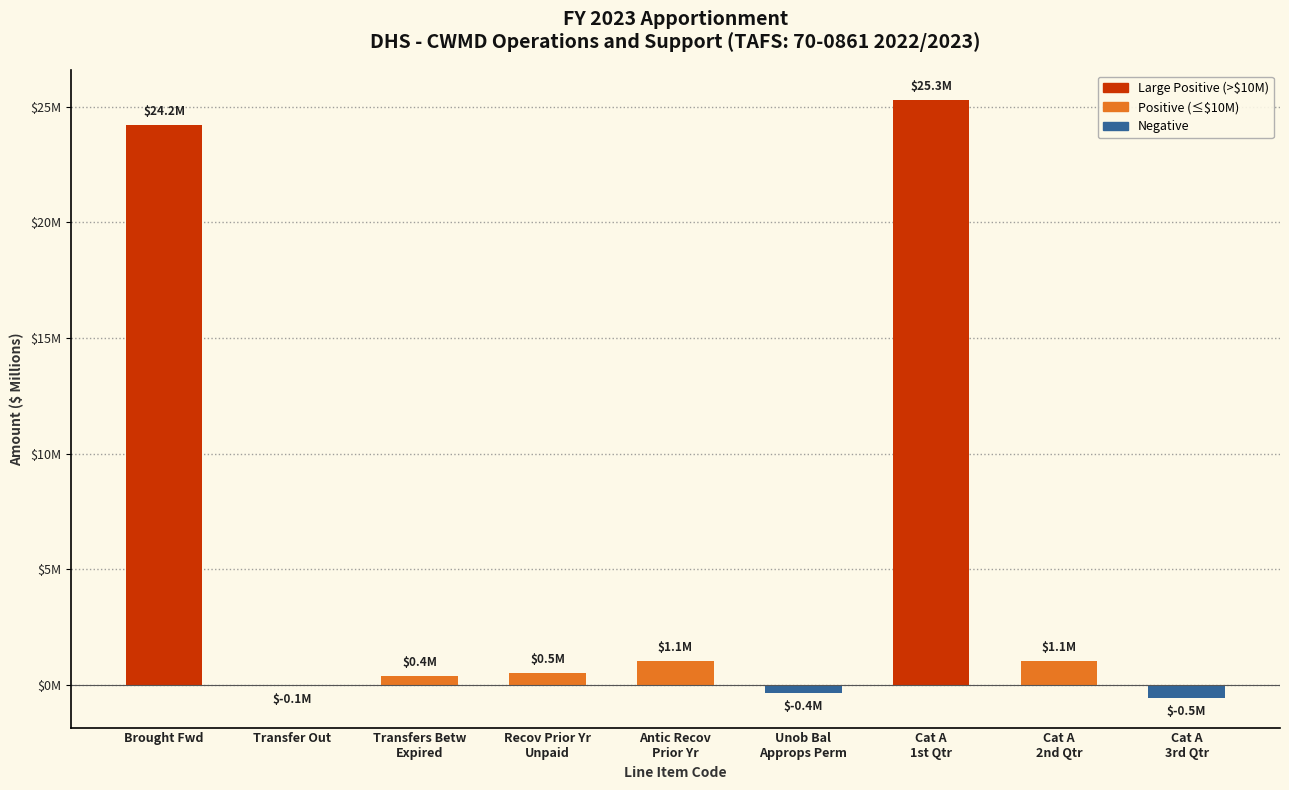

How many series are shown in this chart?

1